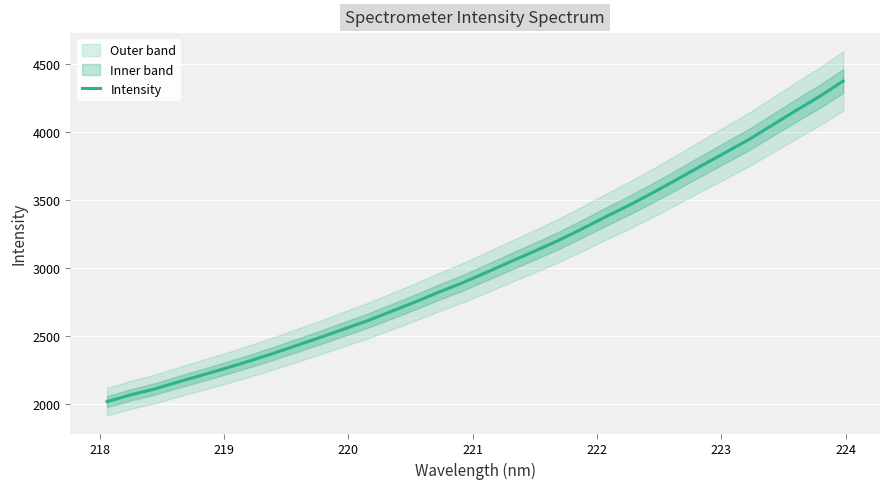

What is the minimum value for Intensity?

2014.3